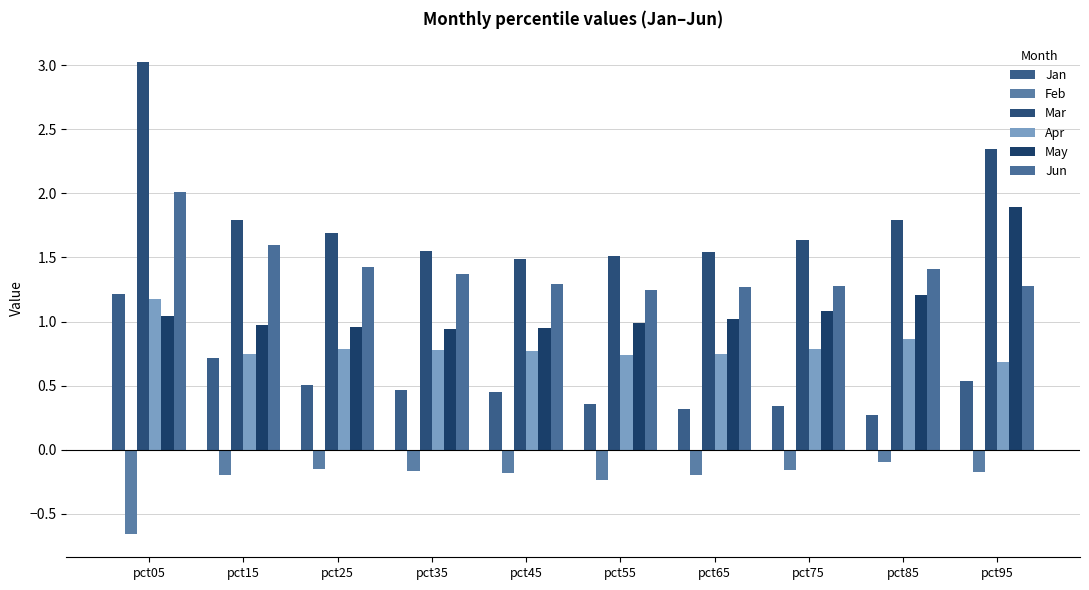

What is the value of the Apr bar at the 8th from the left?

0.8